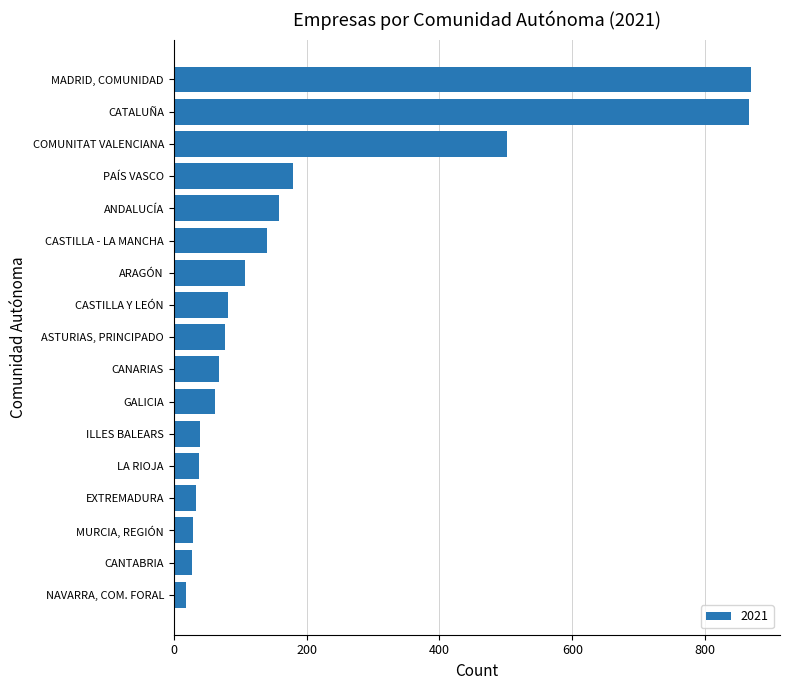

At which label is the value closest to 443?

COMUNITAT VALENCIANA